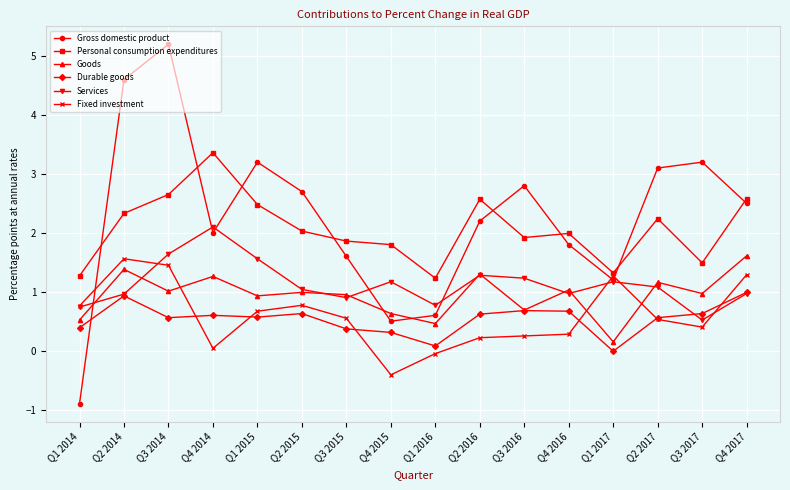

What is the total value across all series at Q2 2016?

8.2